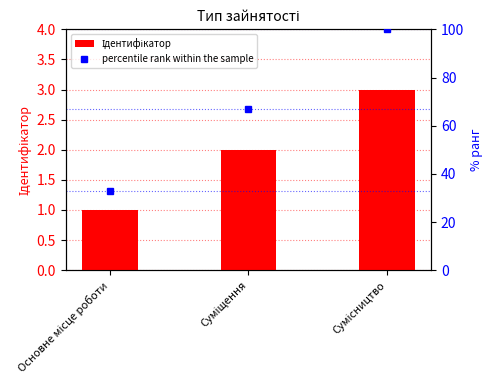

The percentile rank within the sample series shows 46 at Суміщення. True or false?

False